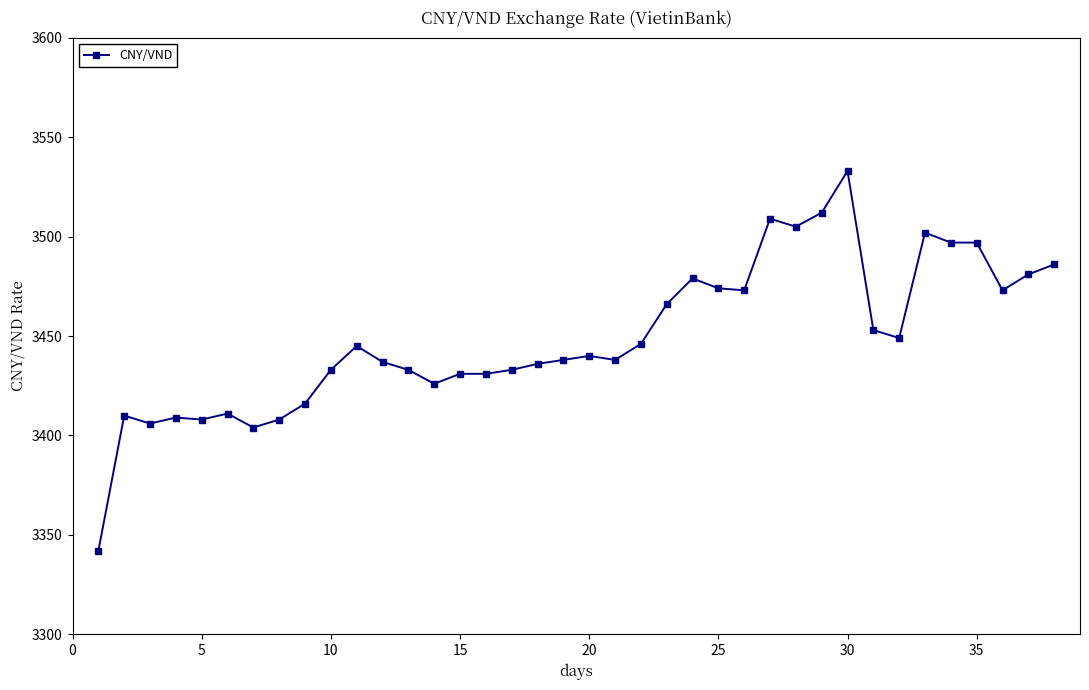

What is the smallest value displayed?

3342